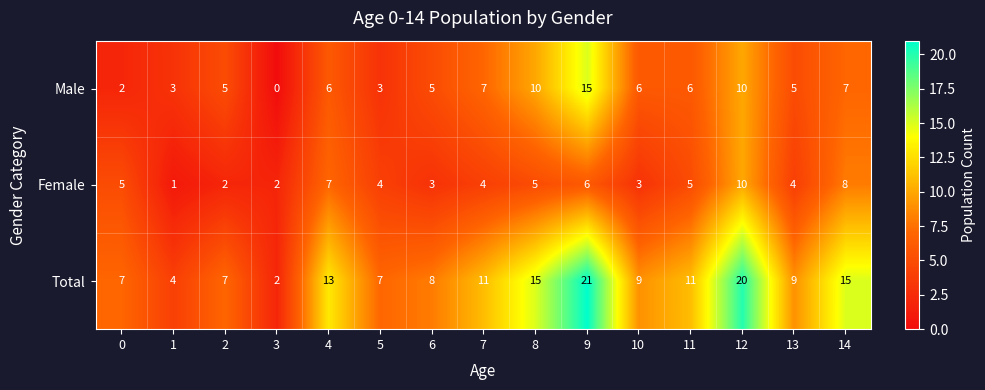

Count the number of categories in the chart.

15